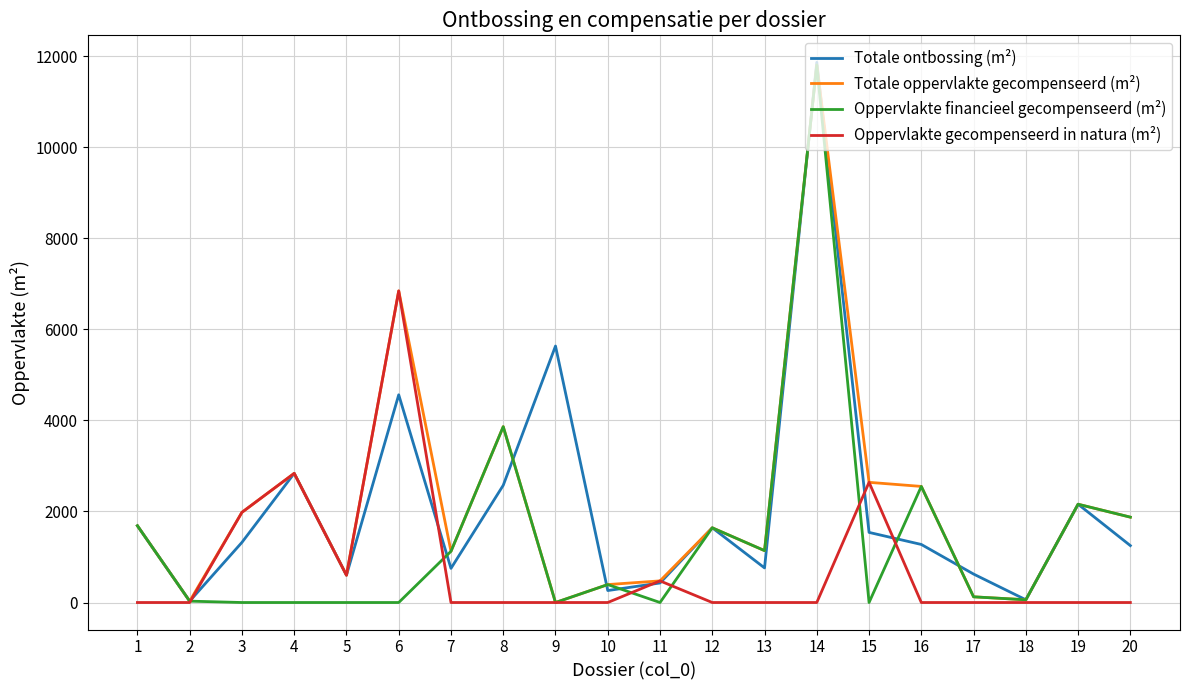

What is the approximate value of Totale oppervlakte gecompenseerd (m²) at 17?

125.0